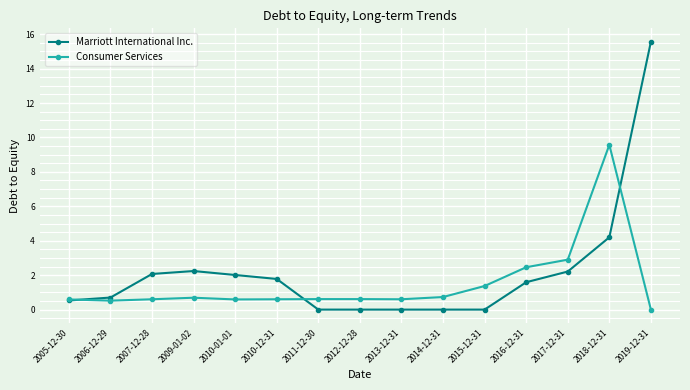

Which series has the largest range (max minus min)?

Marriott International Inc.